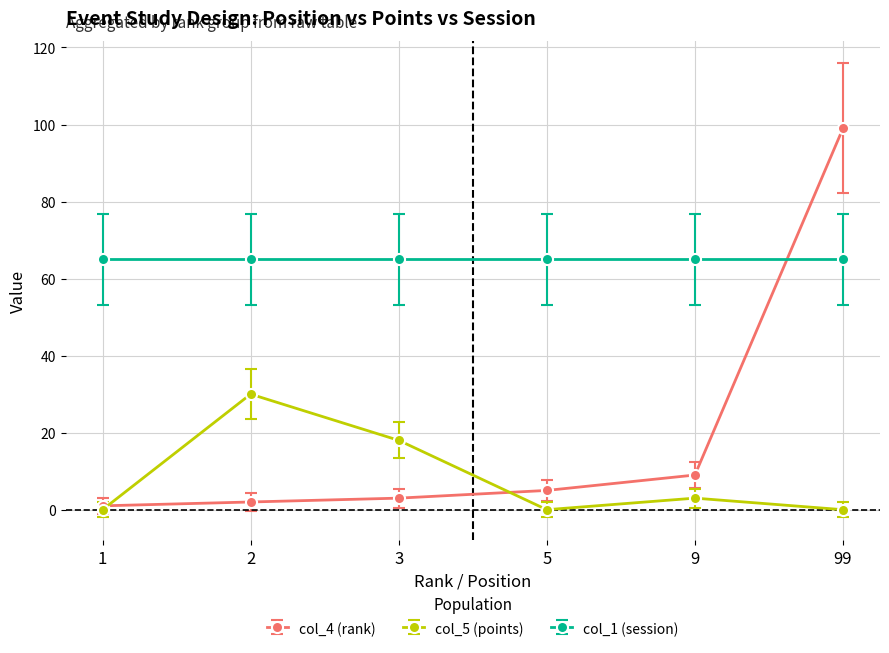

True or false: col_5 (points) has a value of 0 at 5.

True